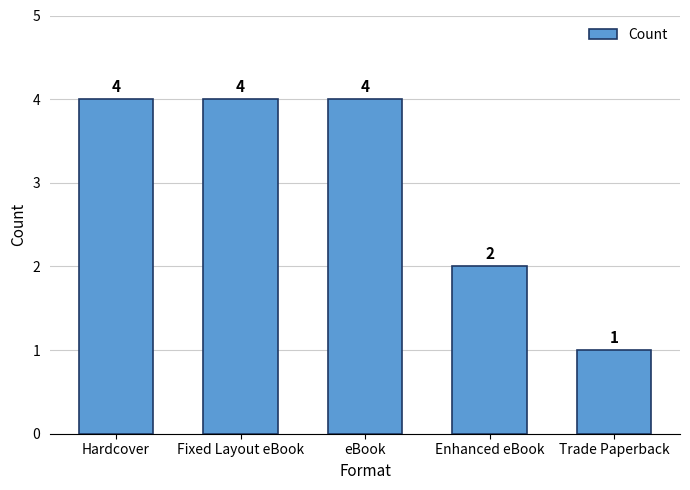

What is the value of the 4th bar from the left?

2